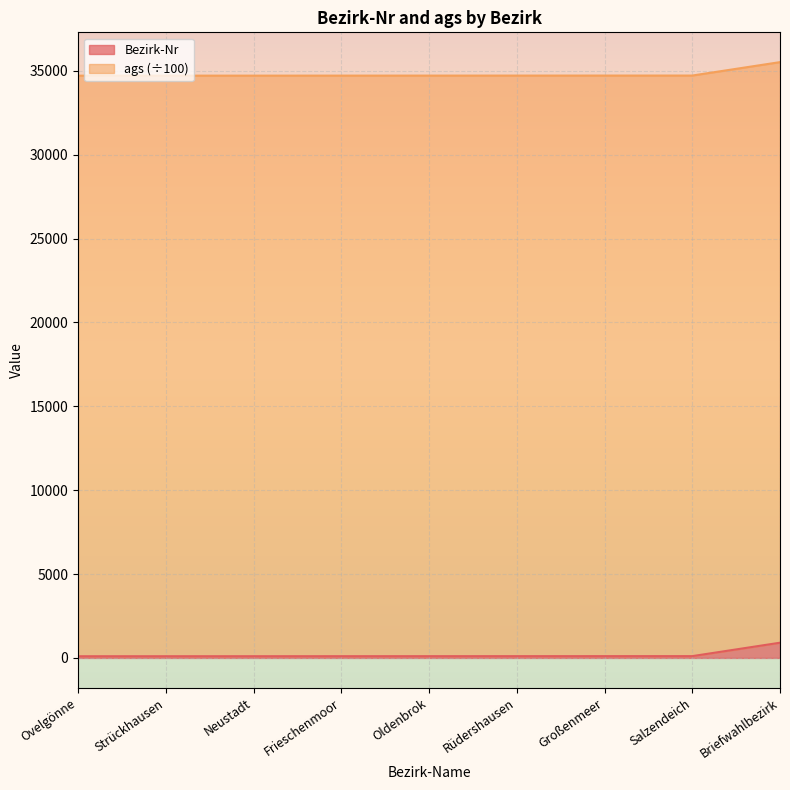

What is the change in value from Ovelgönne to Großenmeer?

+6